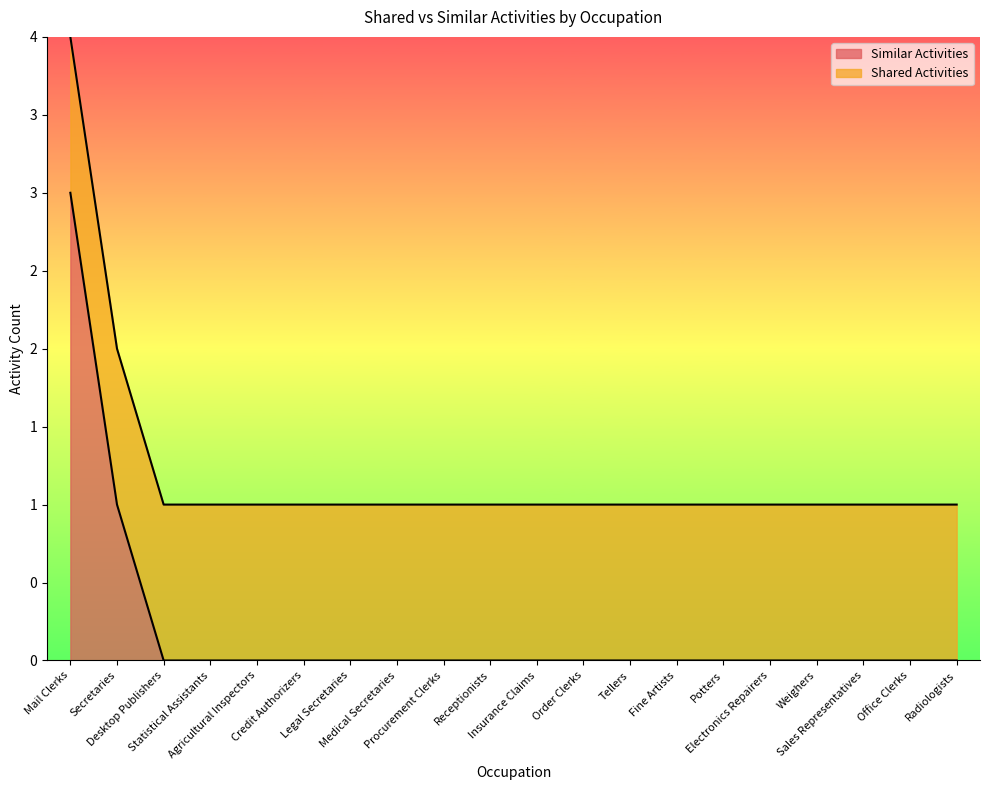

Approximately how many times larger is the value at Secretaries compared to Mail Clerks?

0.3